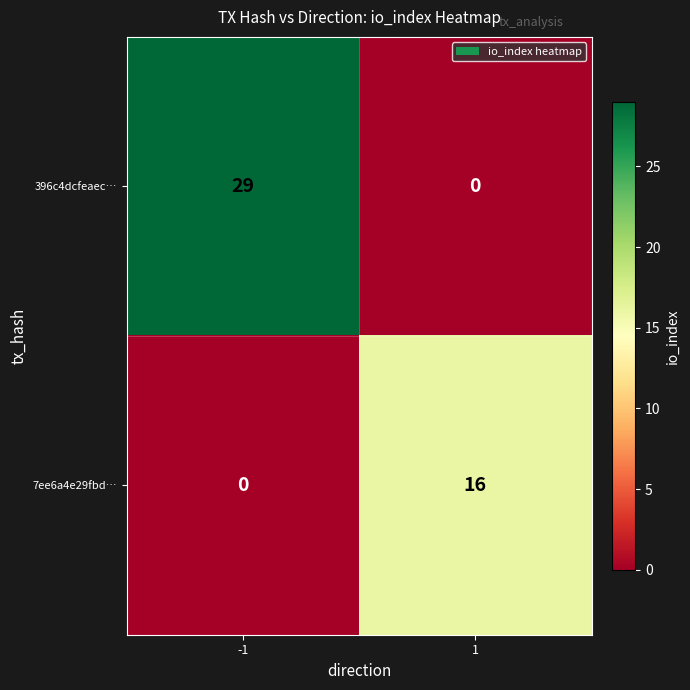

What is the total value across all series at -1?

29